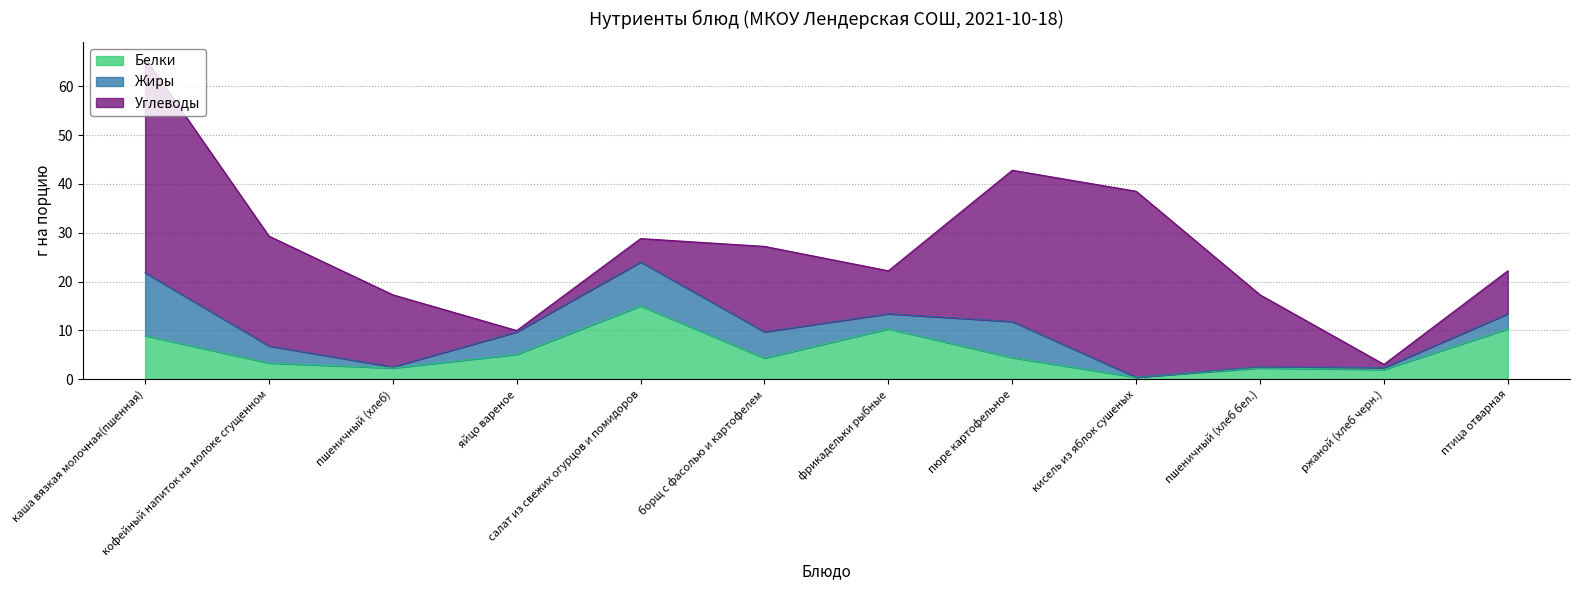

How many data points in Жиры are above 3?

8